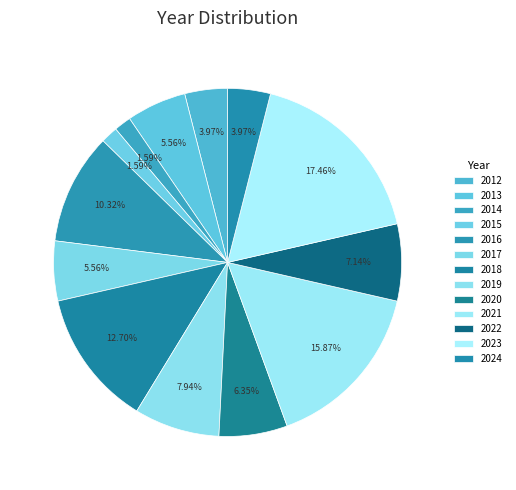

To the nearest percent, what is the difference between the 2017 and 2016 slice percentages?

5%